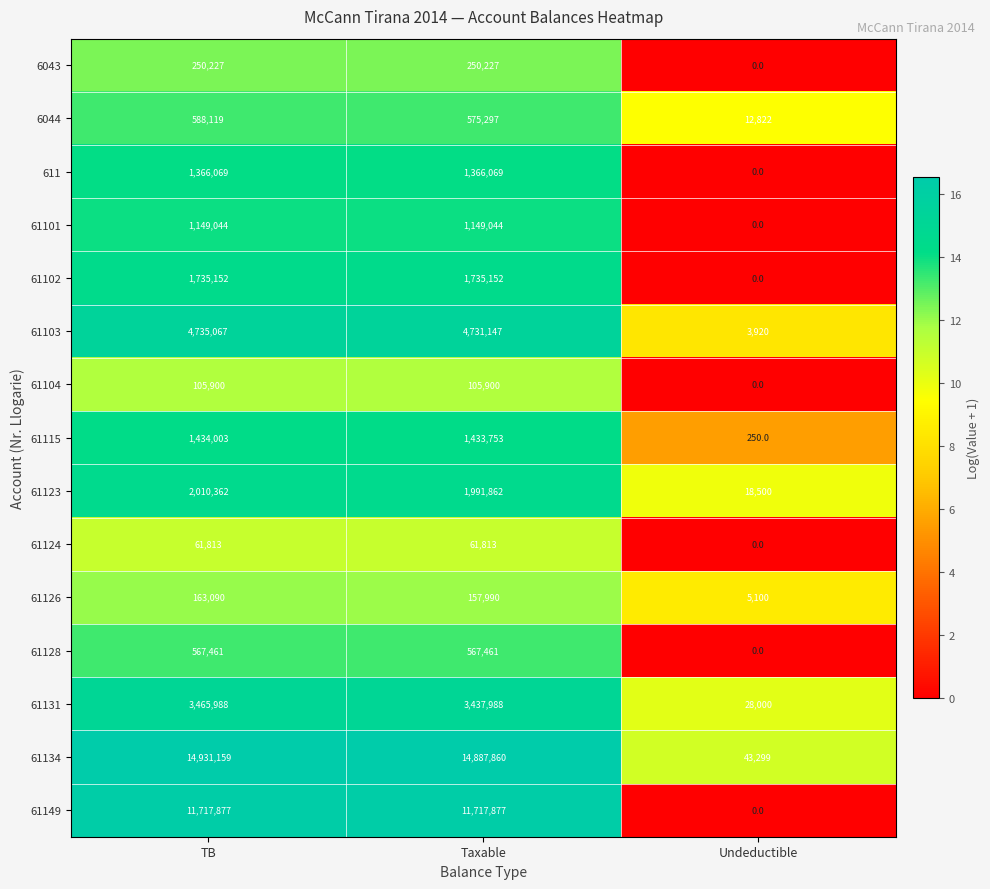

At which label is 611 closest to 683034?

Undeductible